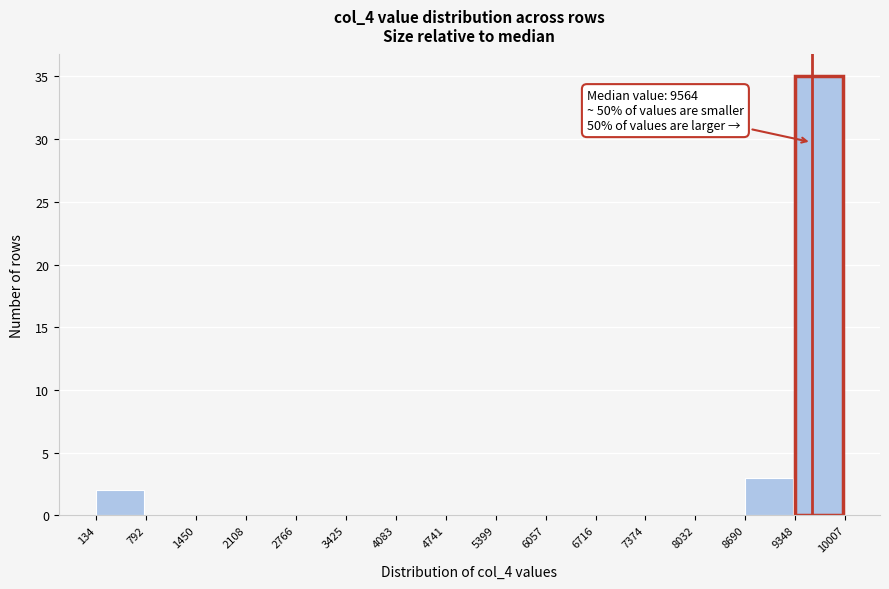

Which range on the x-axis has the tallest bar?

9348 to 10007